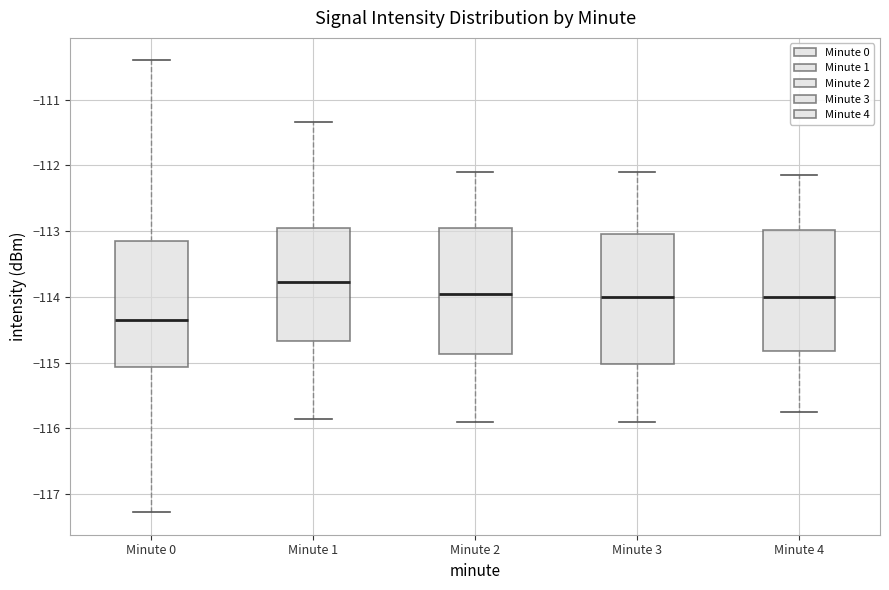

Which box has the highest median line?

Minute 1